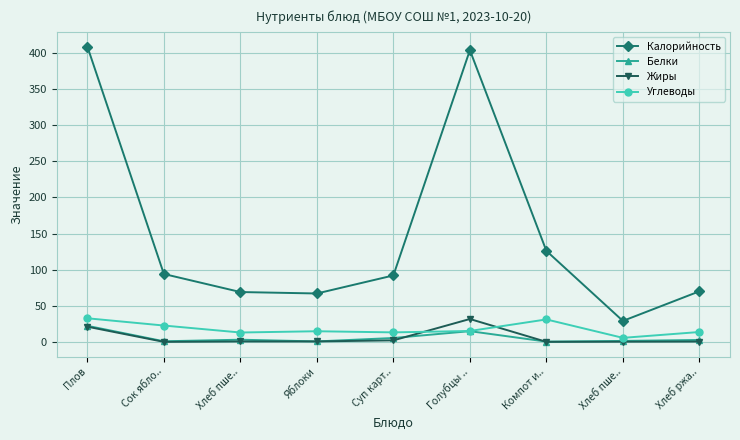

Does the chart have visible grid lines?

Yes